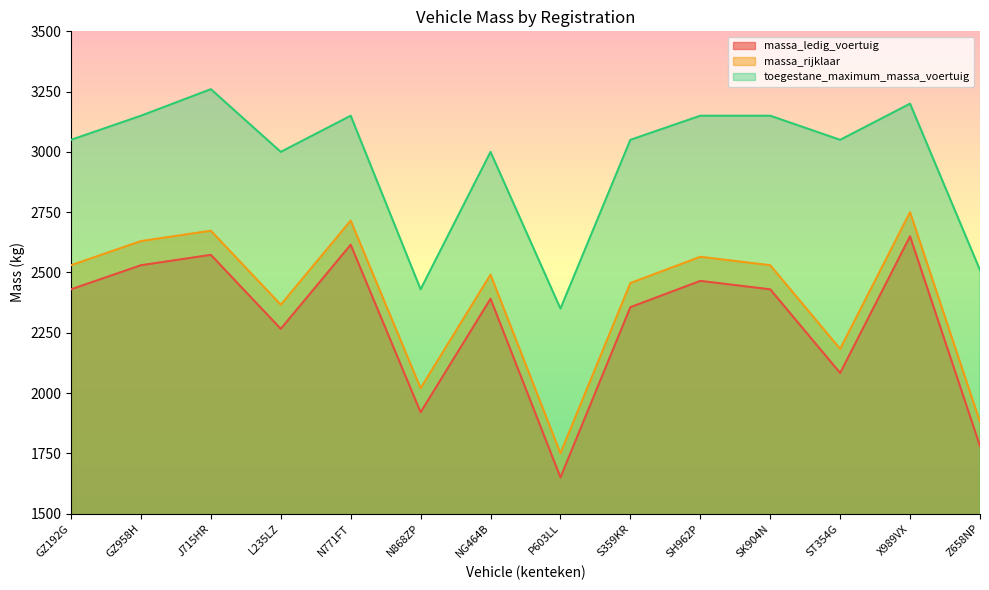

Which category has the lowest value in the massa_rijklaar series?

P603LL